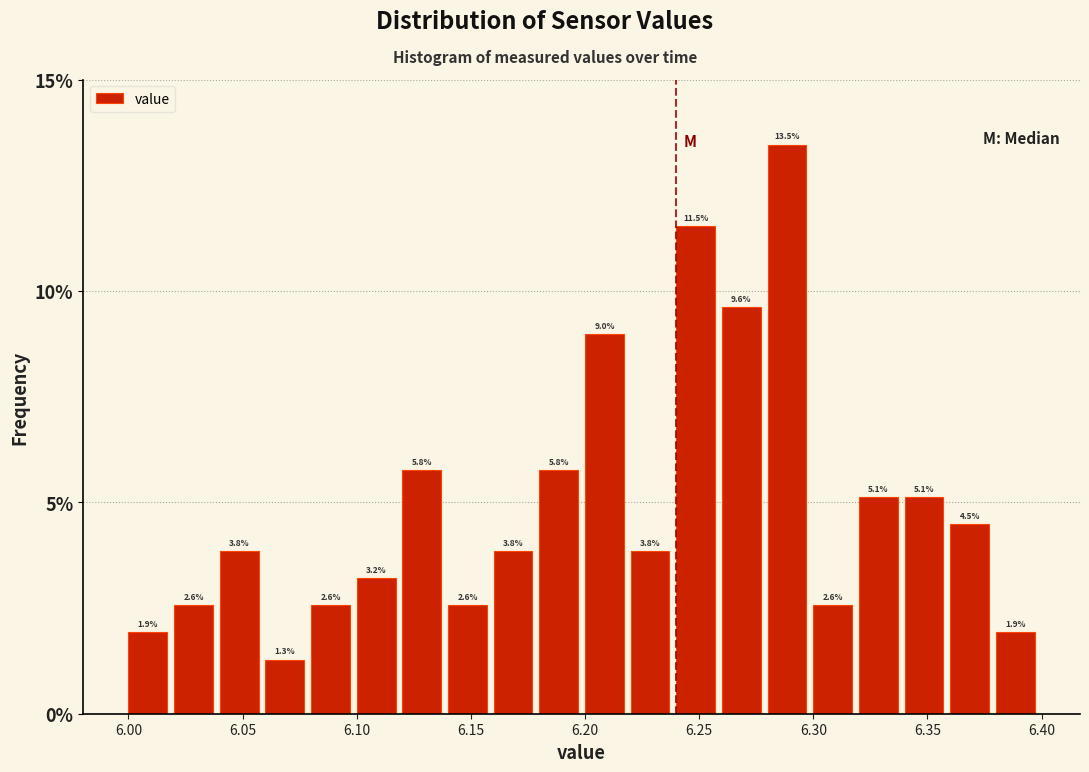

Over which range of the x-axis is the bar tallest?

6.28 to 6.30